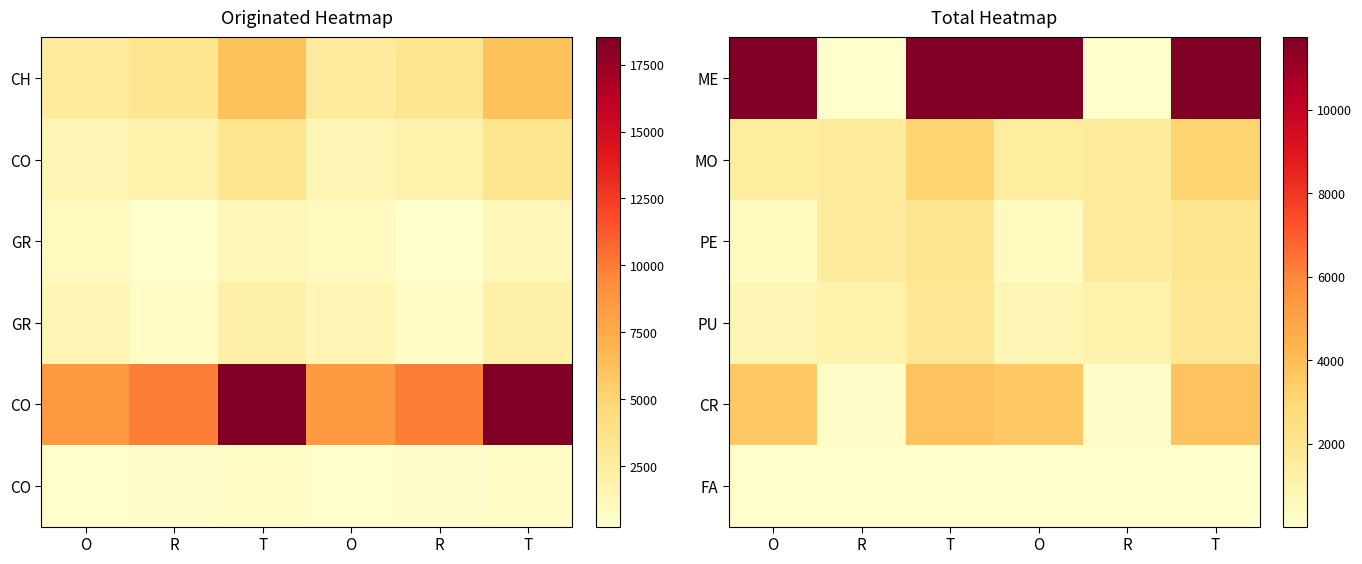

What is the total value across all series at O?

17980